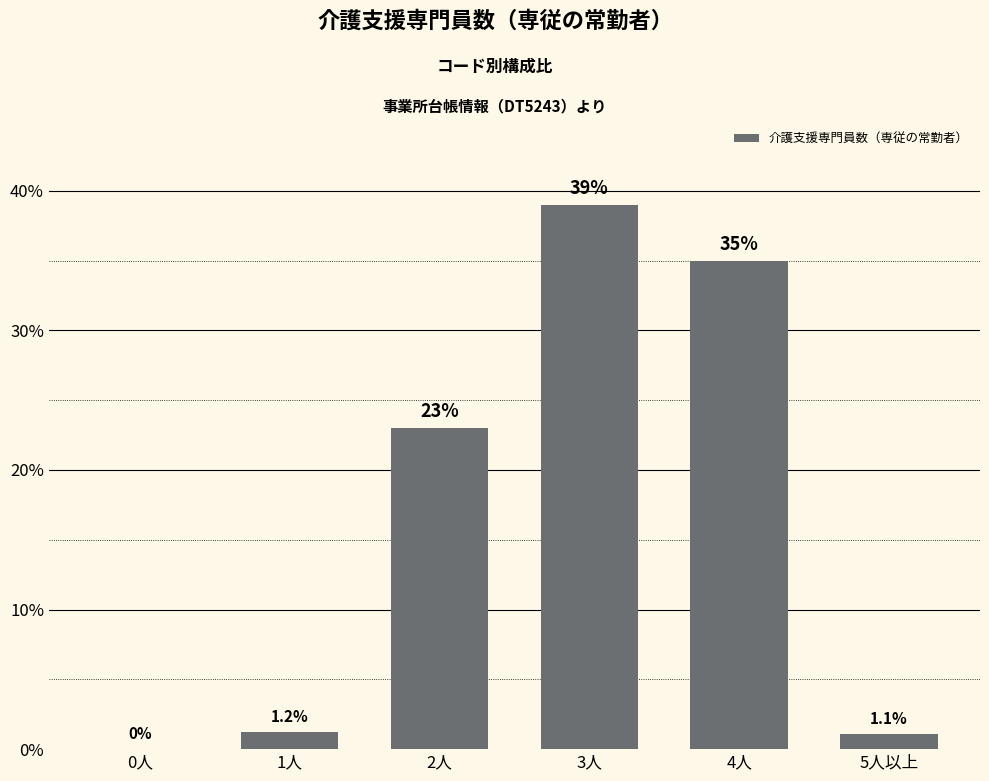

Reading right to left, extract all data points from this chart.

5人以上=1.1	4人=35.0	3人=39.0	2人=23.0	1人=1.2	0人=0.0